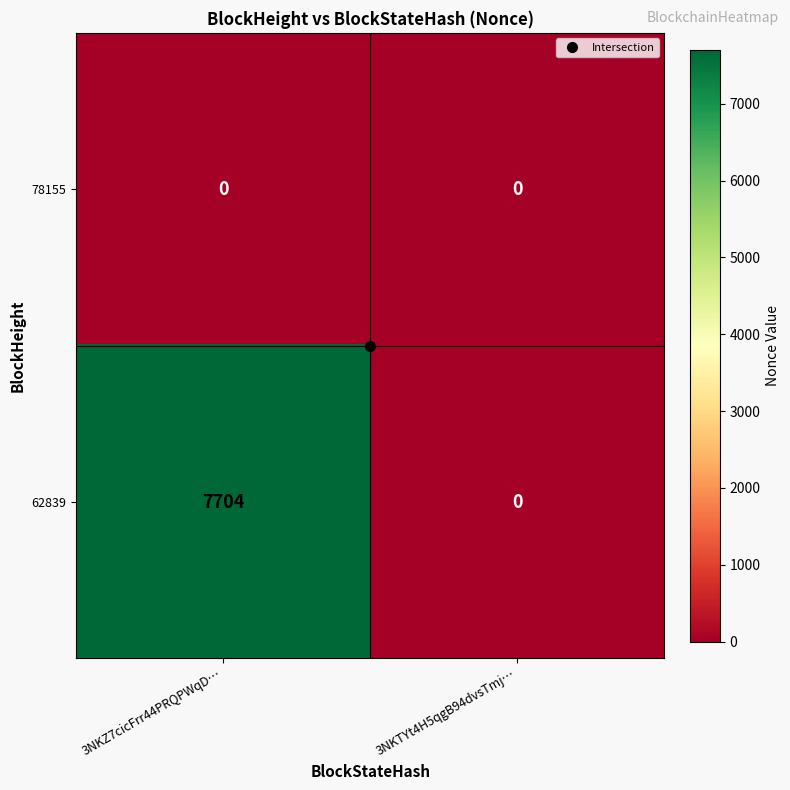

Which series changed the most between 3NKZ7cicFrr44PRQPWqD… and 3NKTYt4H5qgB94dvsTmj…?

62839